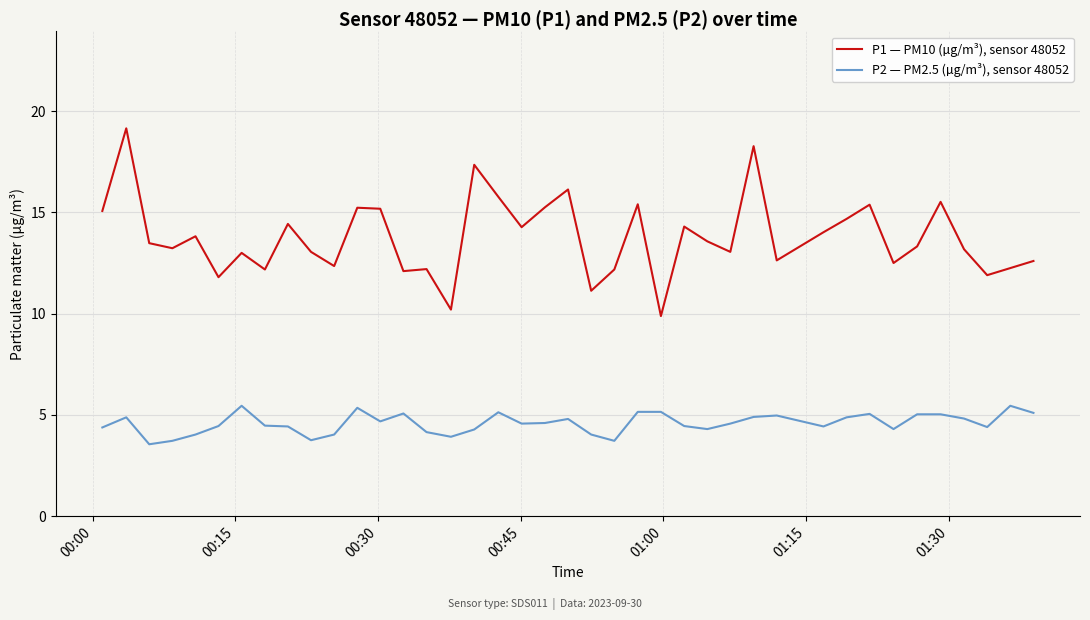

Which series has the largest range (max minus min)?

P1 — PM10 (µg/m³), sensor 48052